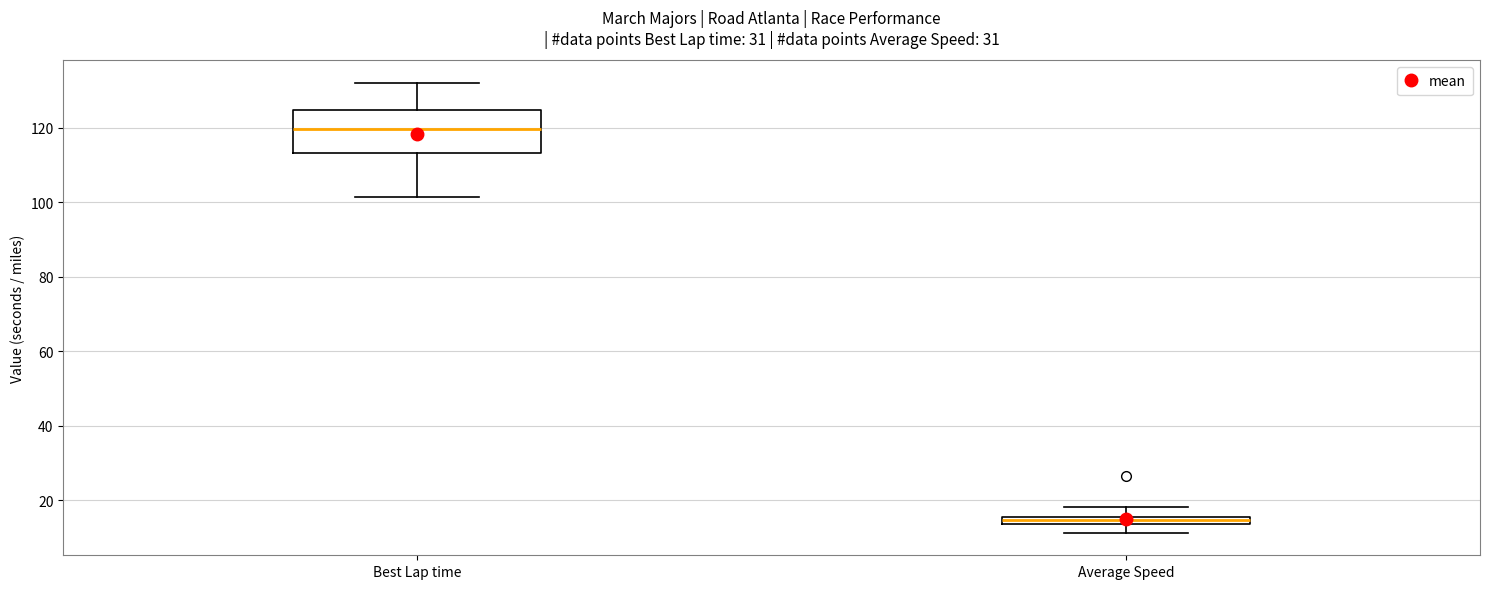

Comparing the boxes themselves (not the whiskers), which one is the tallest?

Best Lap time